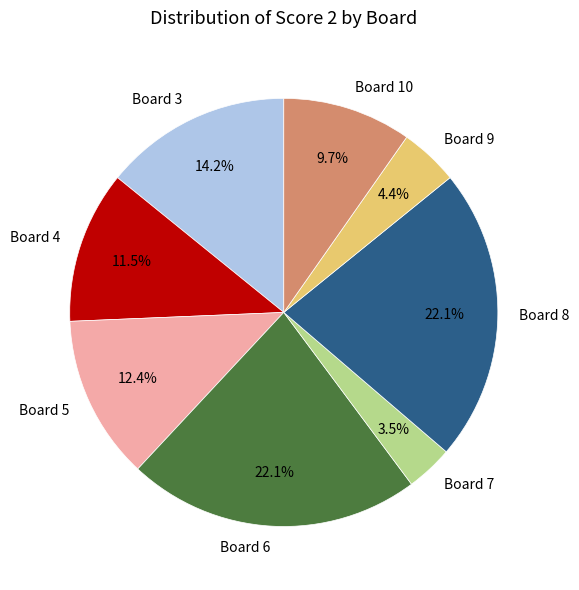

What is the ratio of the value at Board 6 to the value at Board 4?

1.9